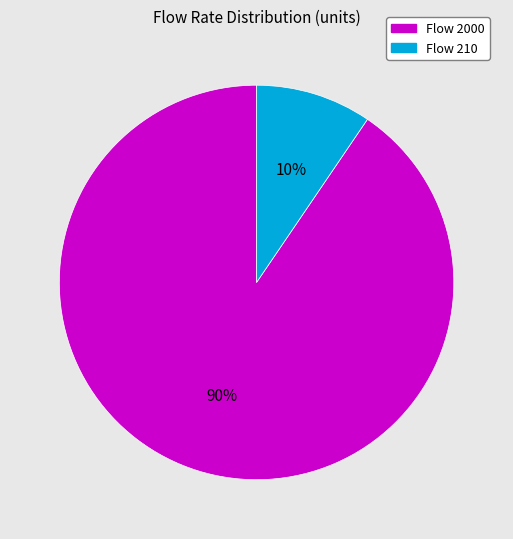

Is there a majority slice in this chart?

Yes